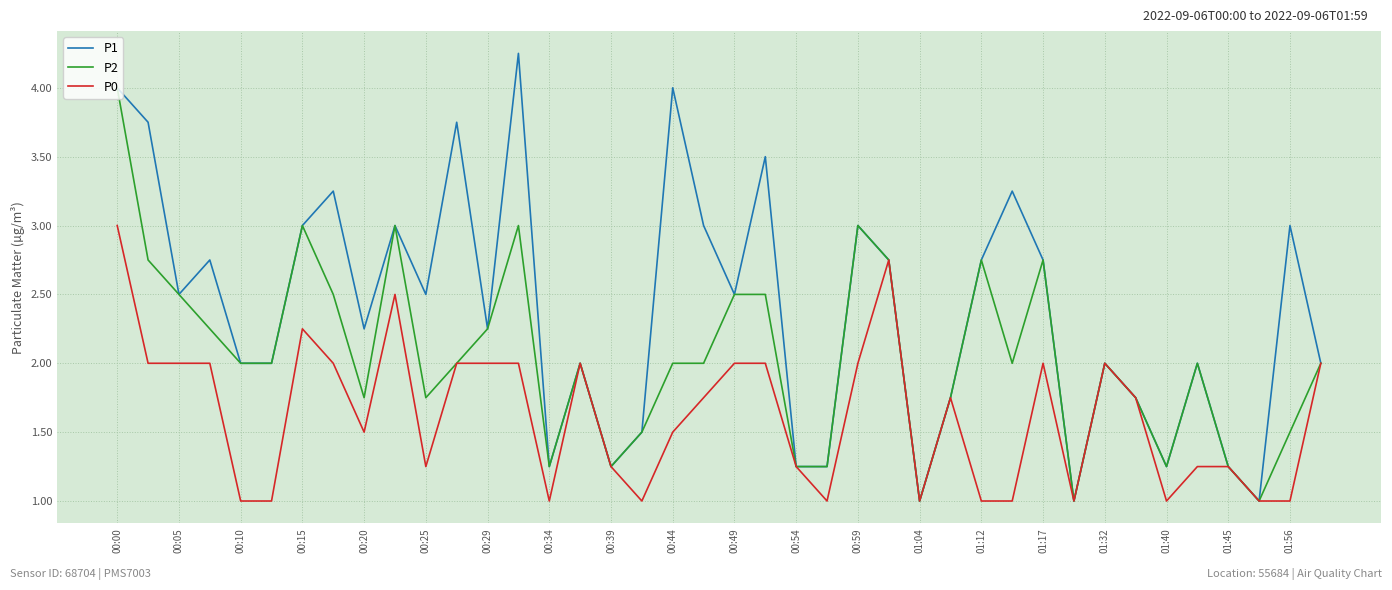

Which series has the widest spread of values?

P1